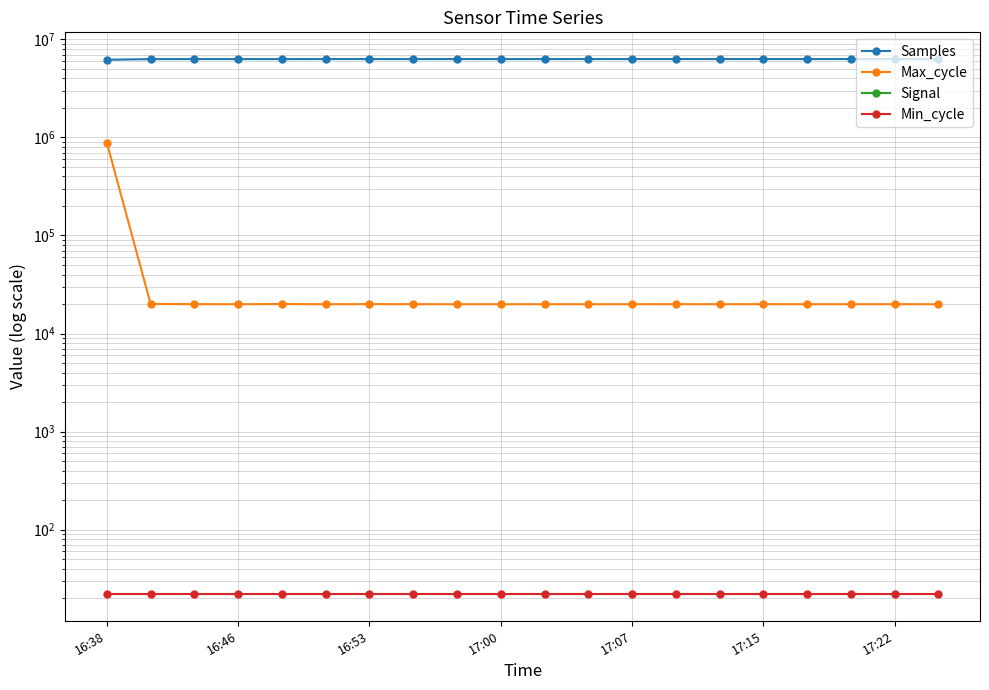

Count the number of data series in this chart.

4